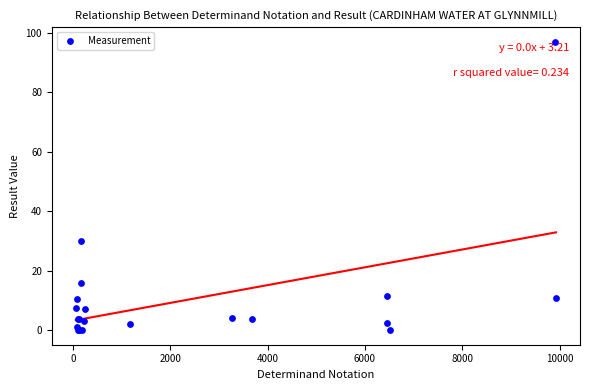

What Y value in the scatter plot is closest to 48?

30.0